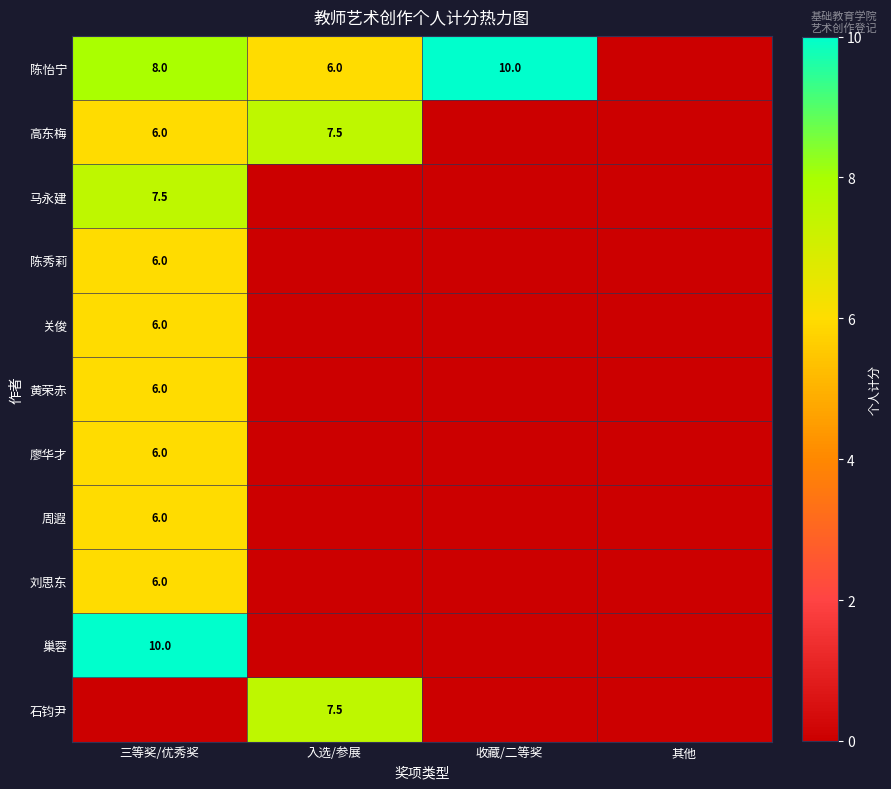

At how many categories does at least one series exceed 3?

3